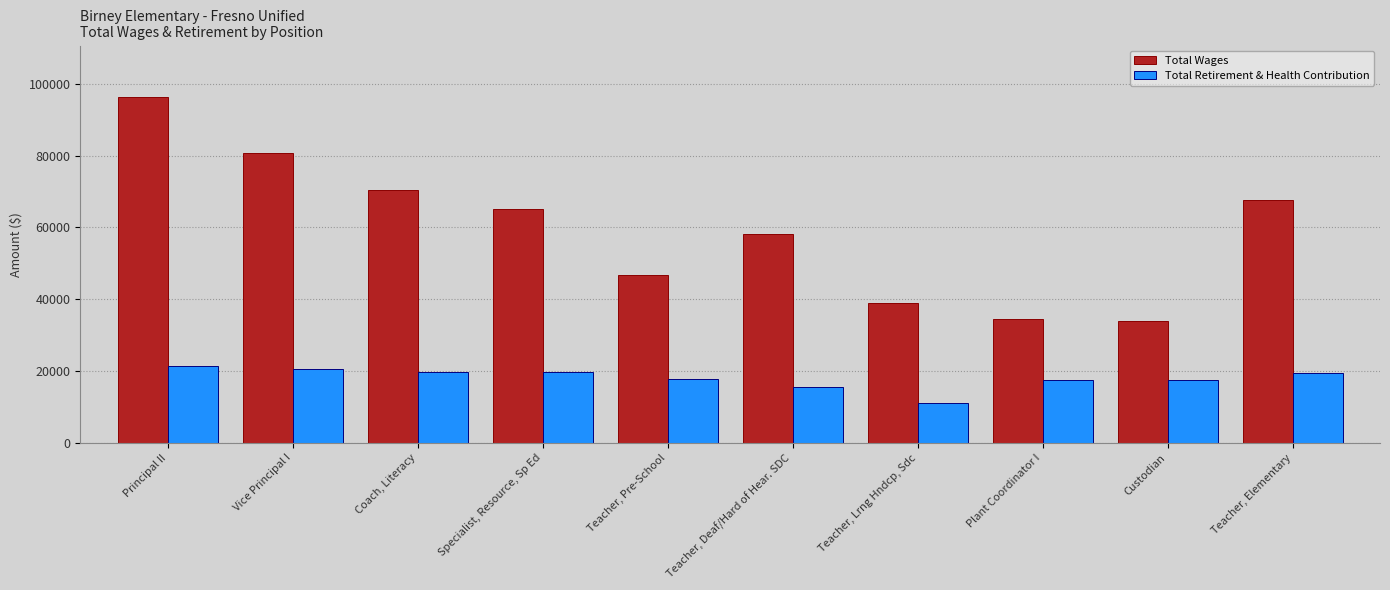

What is the greatest value displayed?

96222.0